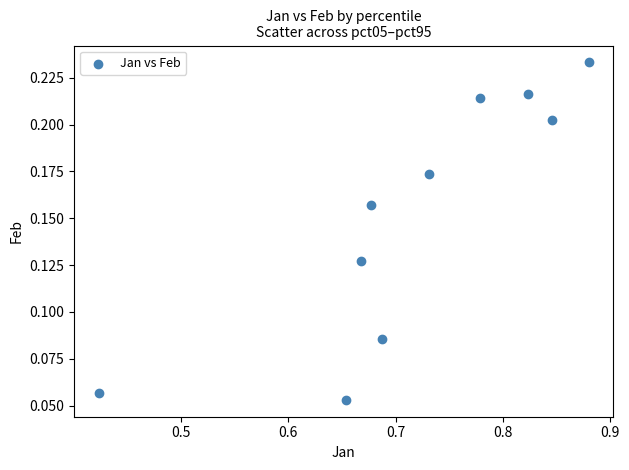

What is the range of X values (max minus min)?

0.5